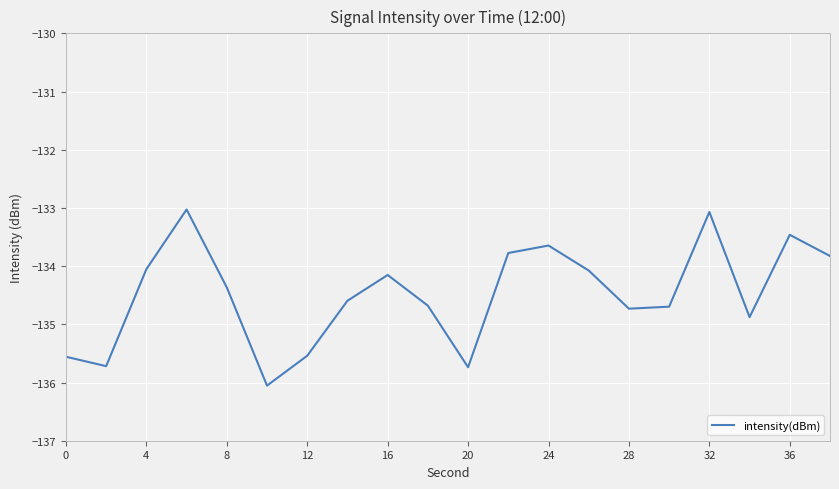

What is the smallest value displayed?

-136.1